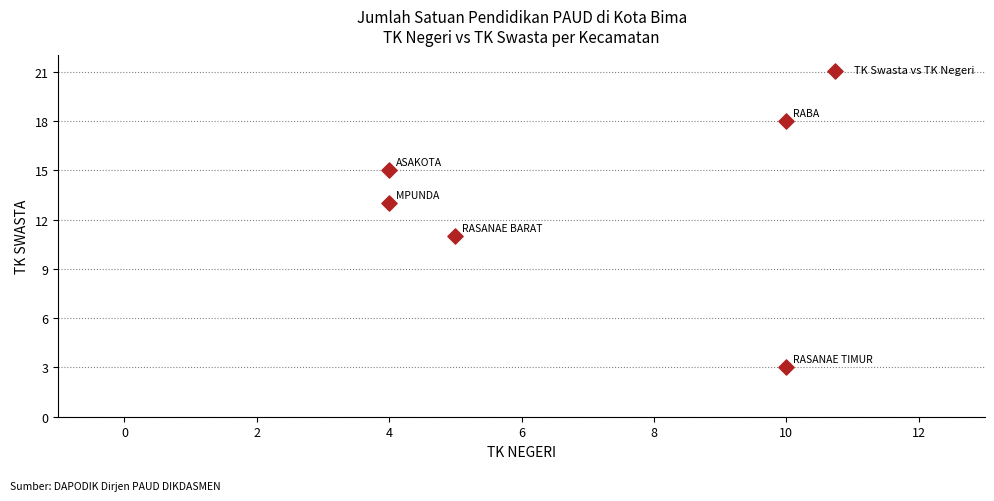

What Y value in the scatter plot is closest to 10?

11